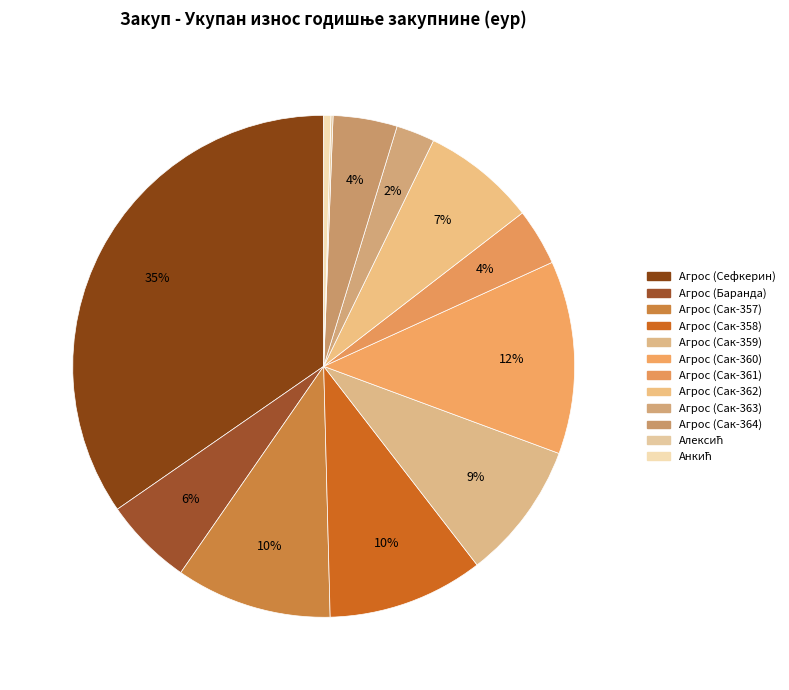

Rank the categories by value from highest to lowest.

Агрос доо (Сефкерин), Агрос доо (Сакуле-360), Агрос доо (Сакуле-357), Агрос доо (Сакуле-358), Агрос доо (Сакуле-359), Агрос доо (Сакуле-362), Агрос доо (Баранда), Агрос доо (Сакуле-364), Агрос доо (Сакуле-361), Агрос доо (Сакуле-363), Анкић Зоран, Алексић Станислав